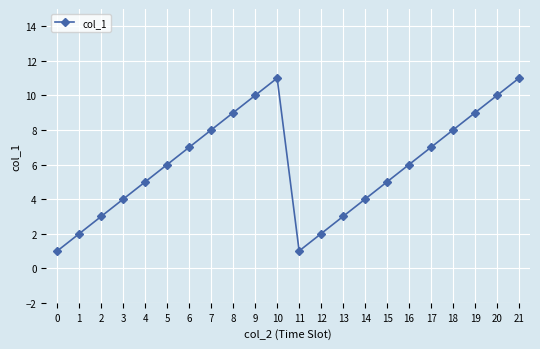

Reading left to right, what are all the values shown in this chart?

0=1	1=2	2=3	3=4	4=5	5=6	6=7	7=8	8=9	9=10	10=11	11=1	12=2	13=3	14=4	15=5	16=6	17=7	18=8	19=9	20=10	21=11